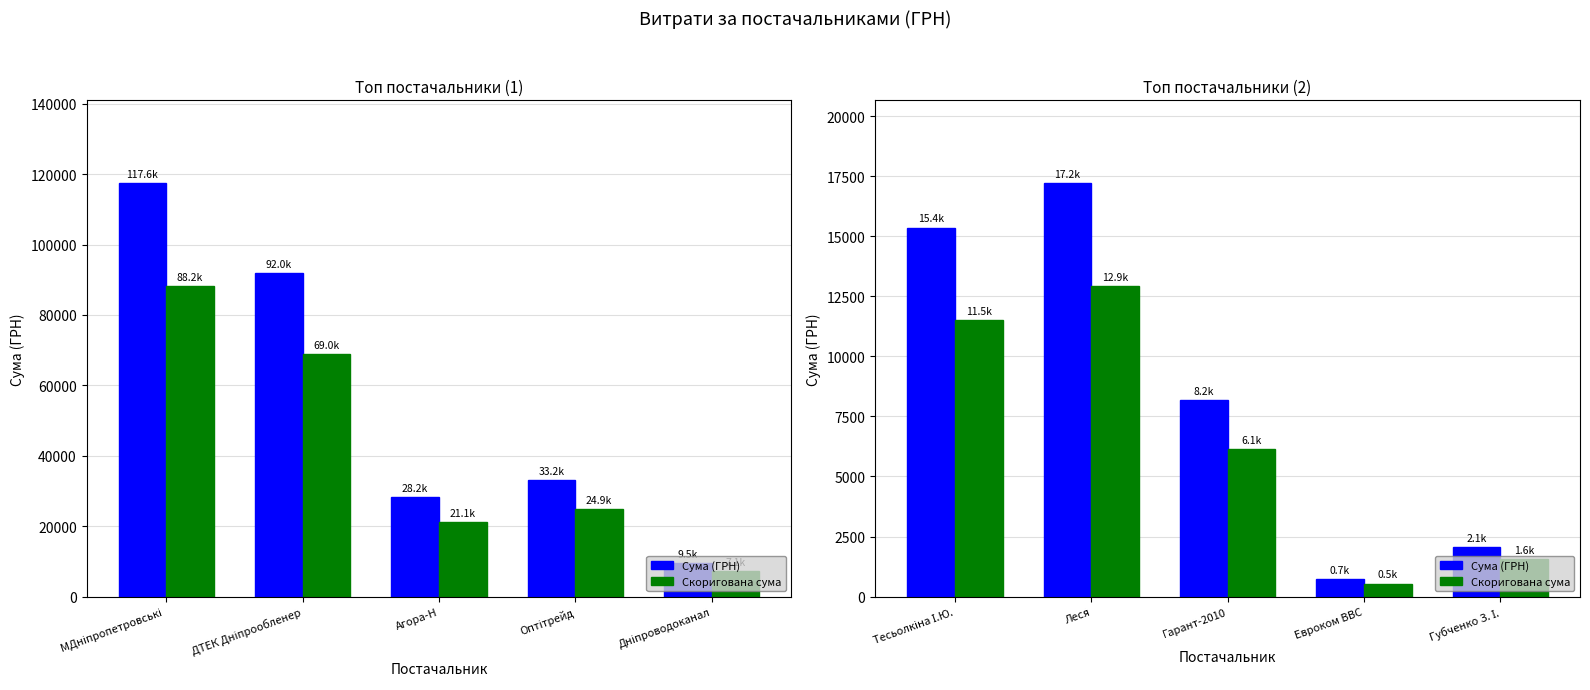

What is the difference between the maximum and minimum values in the Скоригована сума series?

12376.6